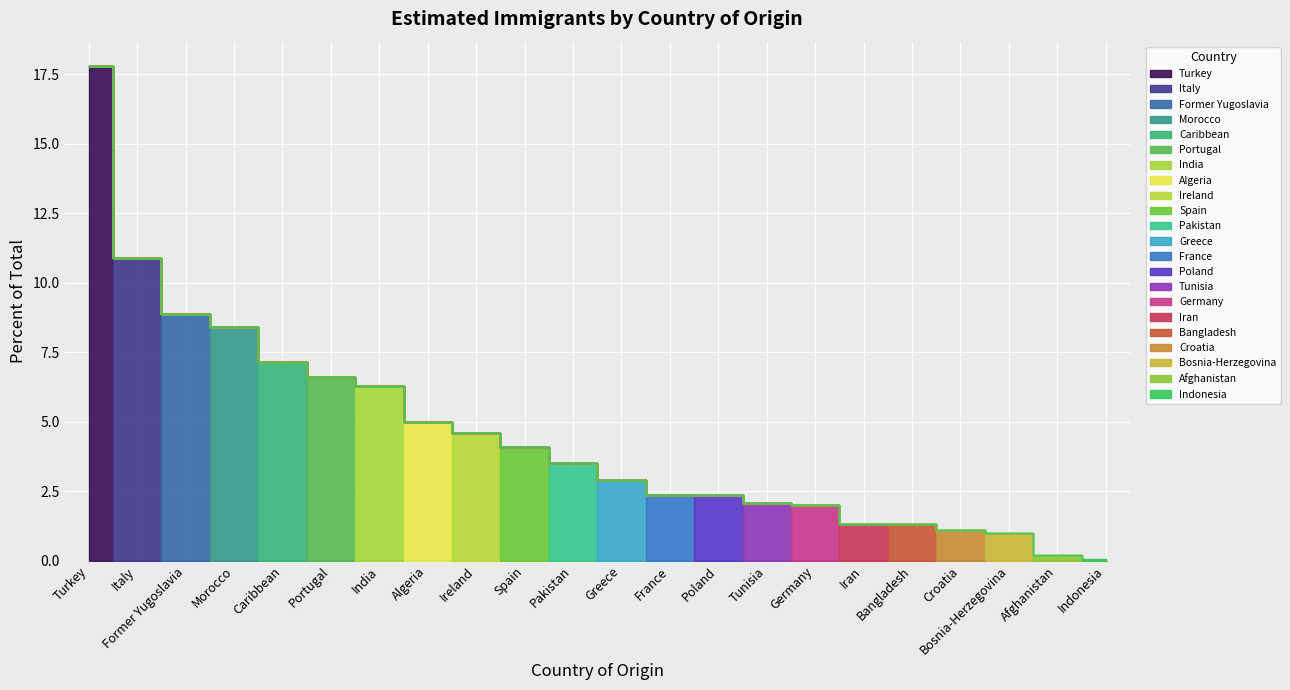

Reading left to right, extract all data points from this chart.

17.8	10.9	8.9	8.4	7.2	6.6	6.3	5.0	4.6	4.1	3.5	2.9	2.4	2.4	2.1	2.0	1.3	1.3	1.1	1.0	0.2	0.1